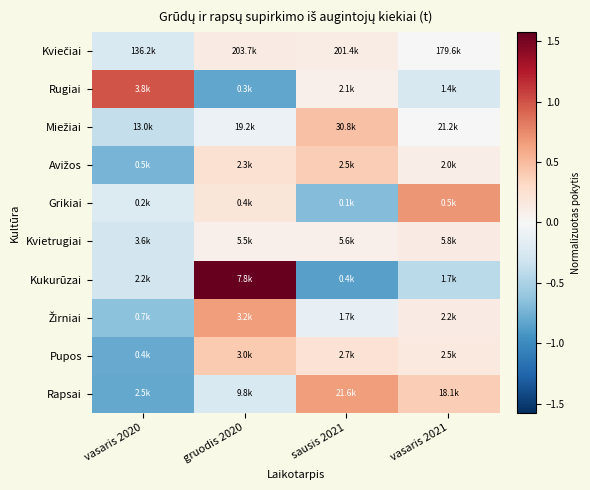

At which category is the sum across all series the highest?

gruodis 2020